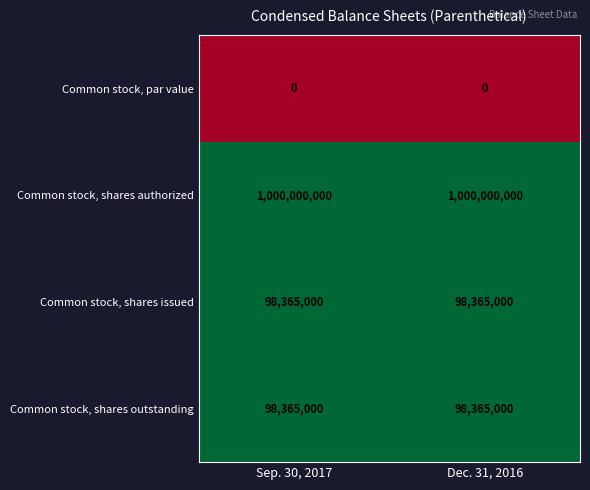

What is the lowest value of the Common stock, shares issued series?

98365000